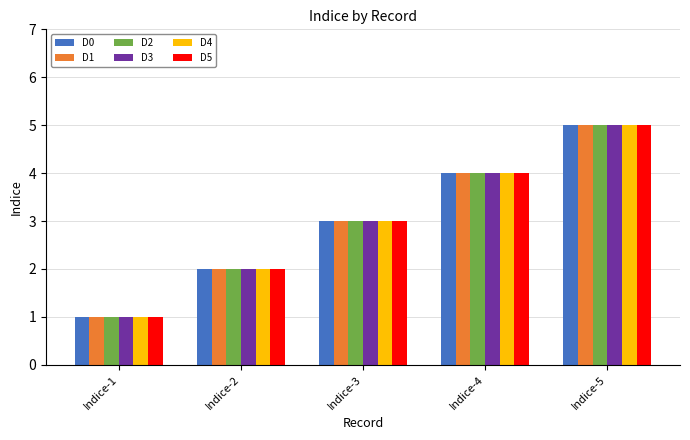

Reading left to right, transcribe all the data shown in this chart.

D0: Indice-1=1	Indice-2=2	Indice-3=3	Indice-4=4	Indice-5=5
D1: Indice-1=1	Indice-2=2	Indice-3=3	Indice-4=4	Indice-5=5
D2: Indice-1=1	Indice-2=2	Indice-3=3	Indice-4=4	Indice-5=5
D3: Indice-1=1	Indice-2=2	Indice-3=3	Indice-4=4	Indice-5=5
D4: Indice-1=1	Indice-2=2	Indice-3=3	Indice-4=4	Indice-5=5
D5: Indice-1=1	Indice-2=2	Indice-3=3	Indice-4=4	Indice-5=5